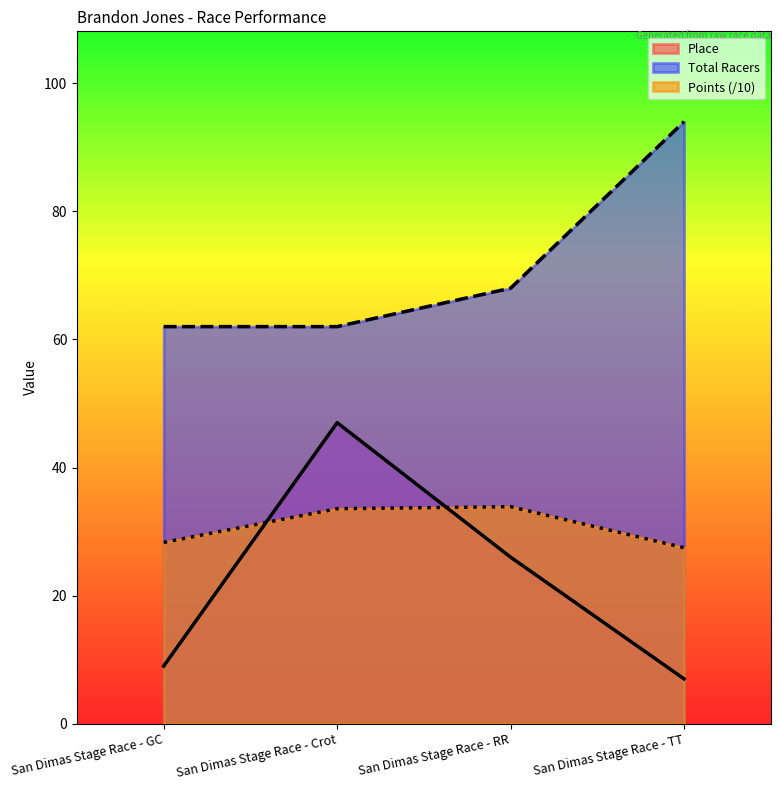

What is the difference between the highest and lowest values at San Dimas Stage Race - TT?

87.0